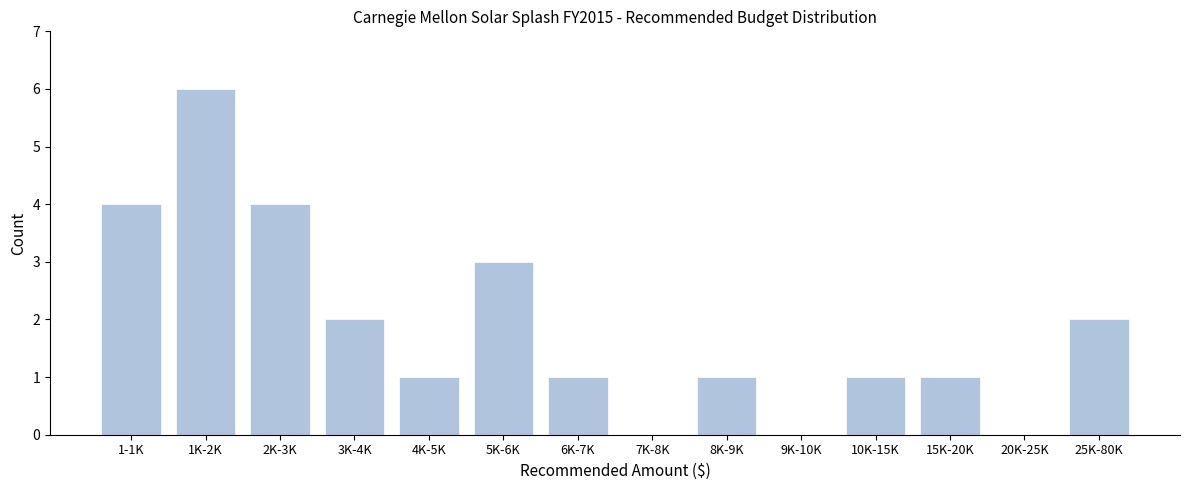

Reading left to right, list all the values displayed in this chart.

1-1K=4	1K-2K=6	2K-3K=4	3K-4K=2	4K-5K=1	5K-6K=3	6K-7K=1	7K-8K=0	8K-9K=1	9K-10K=0	10K-15K=1	15K-20K=1	20K-25K=0	25K-80K=2